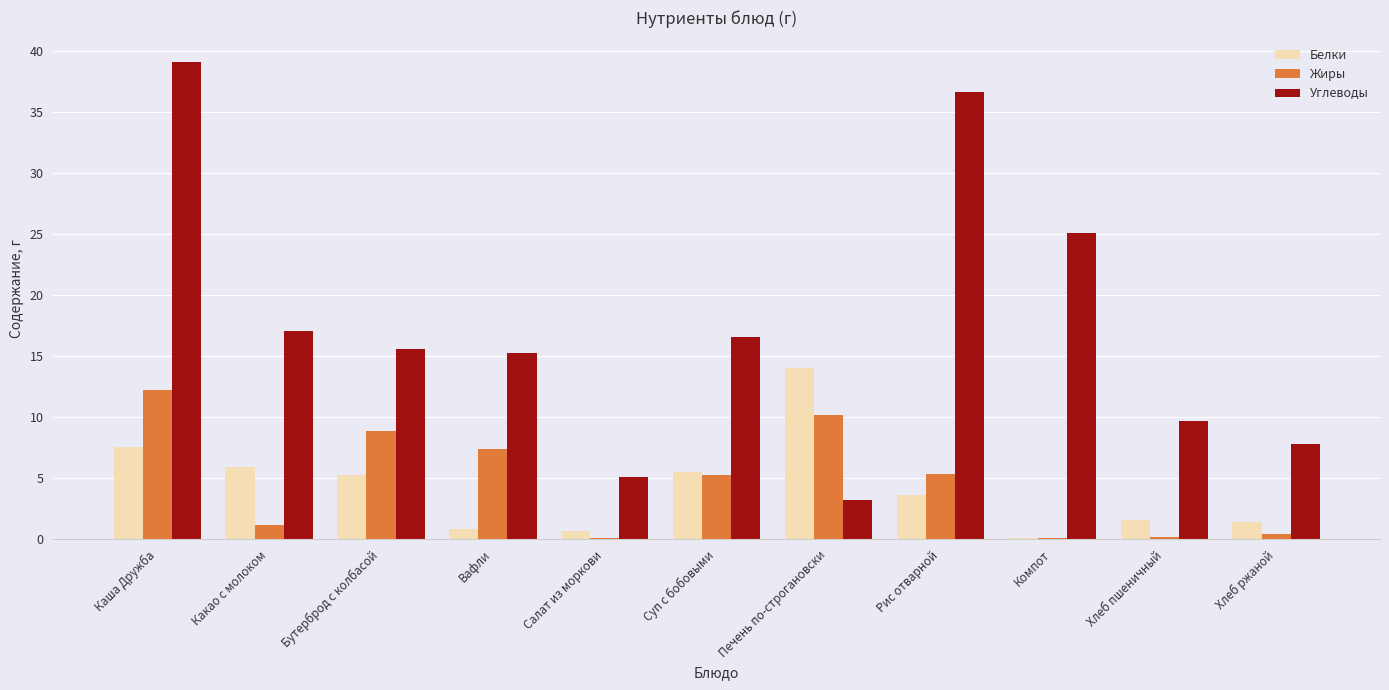

What is the total value across all series at Суп с бобовыми?

27.3